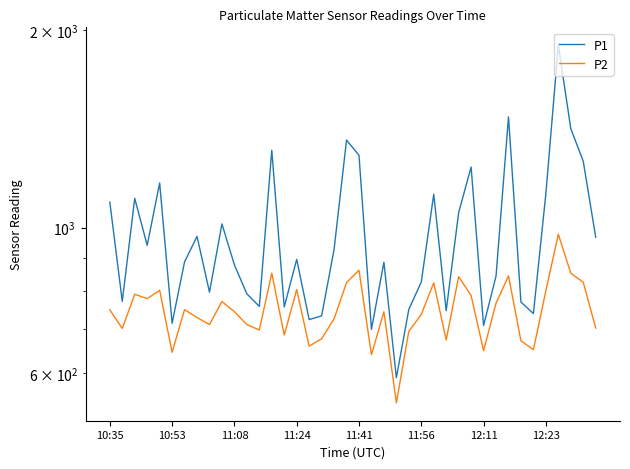

What are all the series names shown in the legend?

P1, P2